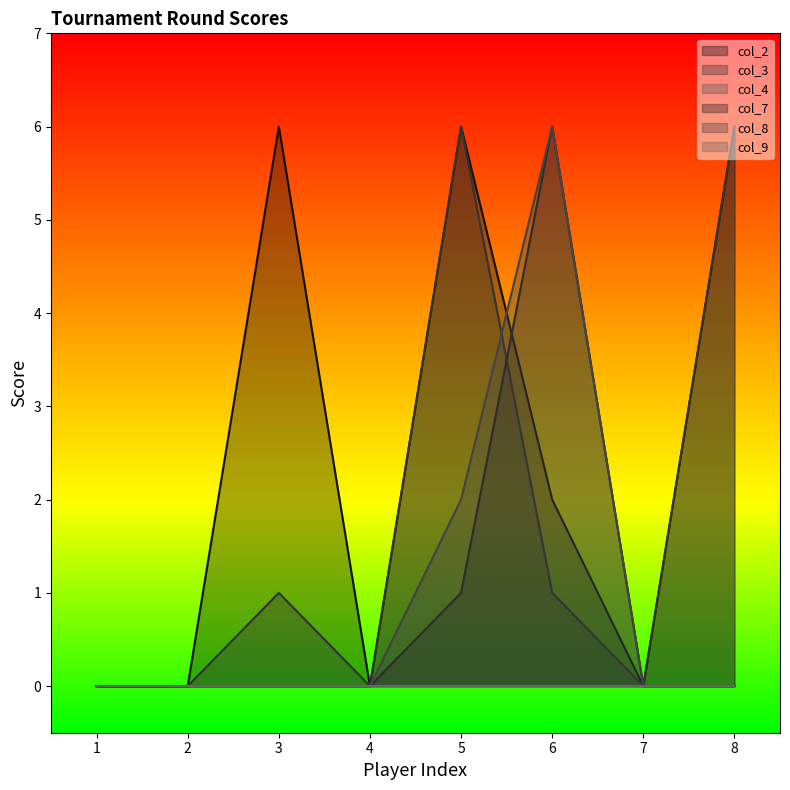

In col_2, how many points are lower than both neighbors (excluding endpoints)?

2